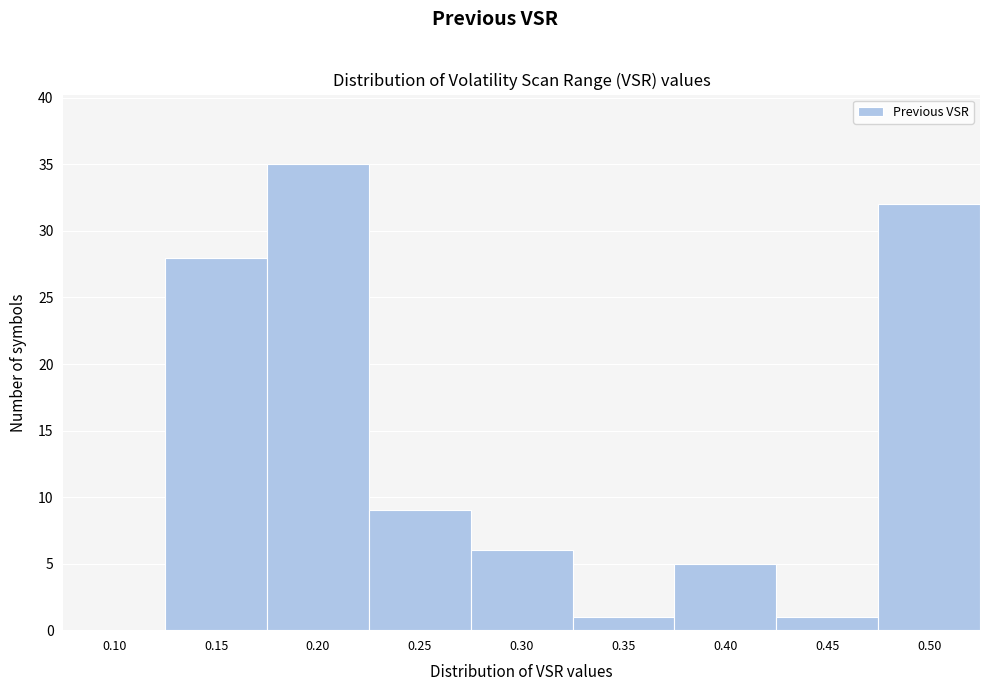

Reading left to right, list all the values displayed in this chart.

0.10=0	0.15=28	0.20=35	0.25=9	0.30=6	0.35=1	0.40=5	0.45=1	0.50=32